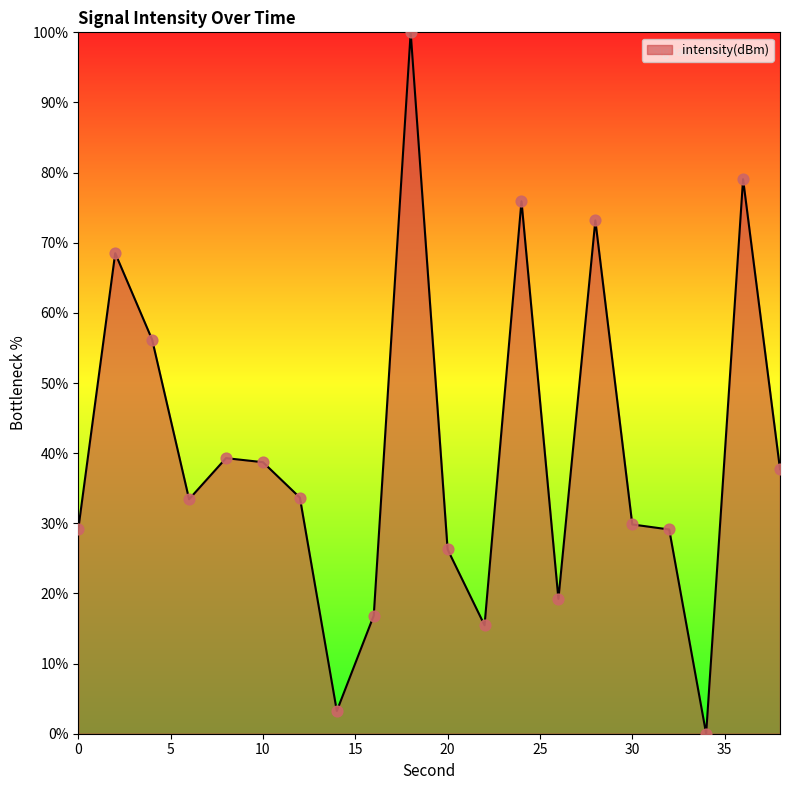

What is the difference between the maximum and minimum values?

100.0